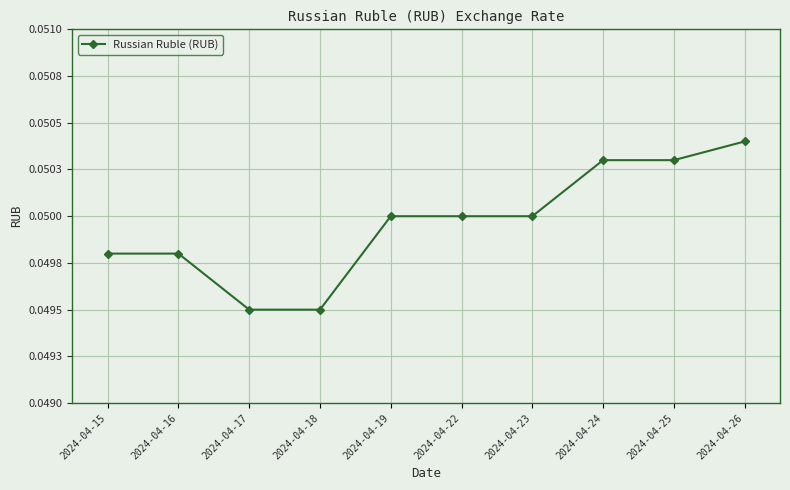

Is this an area chart (filled region under the line)?

No